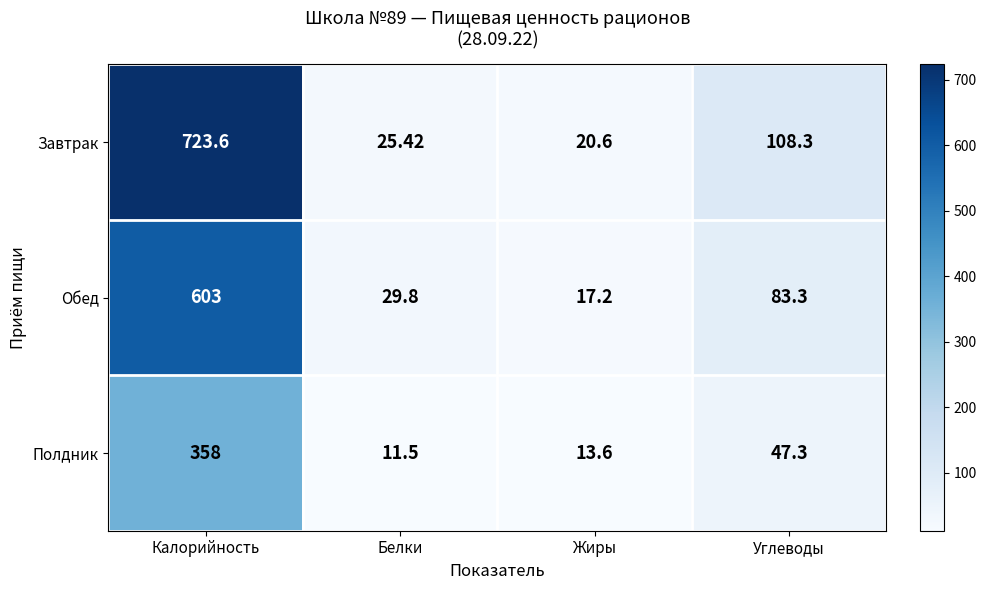

At which category is the sum across all series the highest?

Калорийность